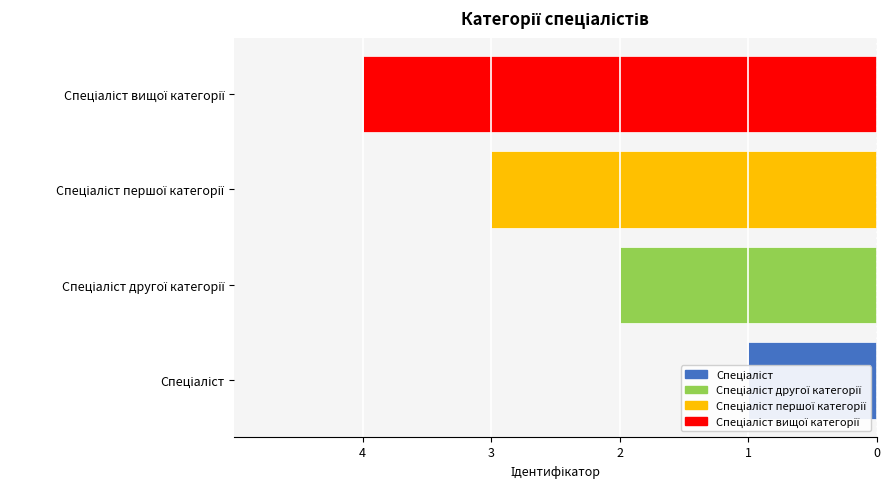

The value at Спеціаліст першої категорії is -4. True or false?

False